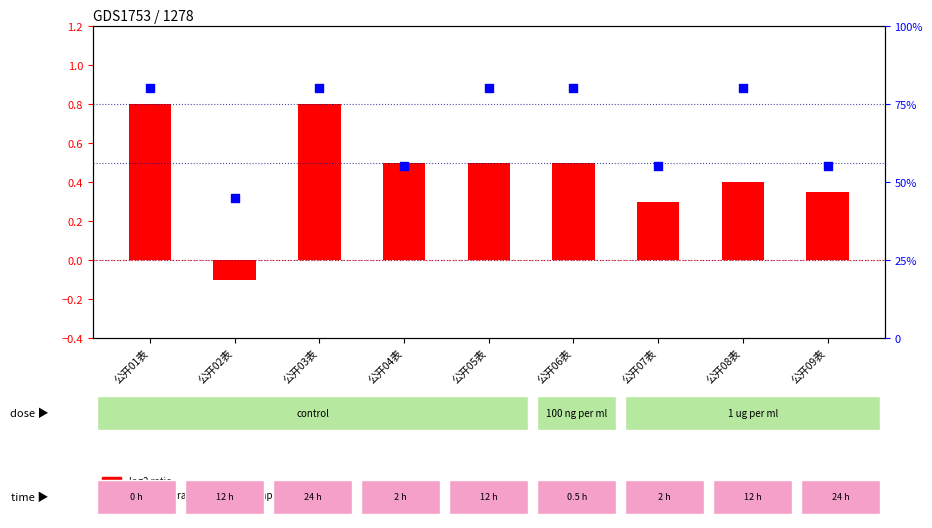

Which series has the largest total across all categories?

percentile rank within the sample